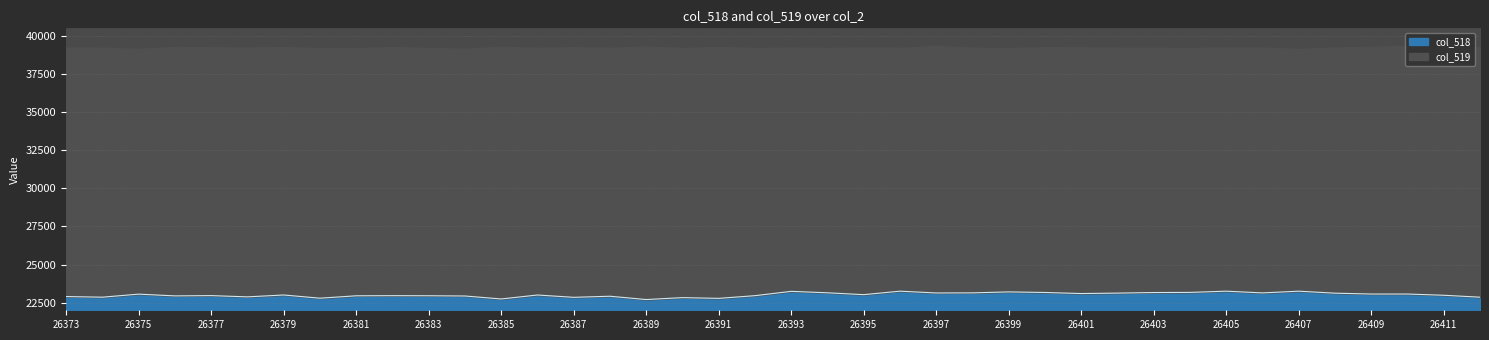

What is the difference between the maximum and minimum values?

549